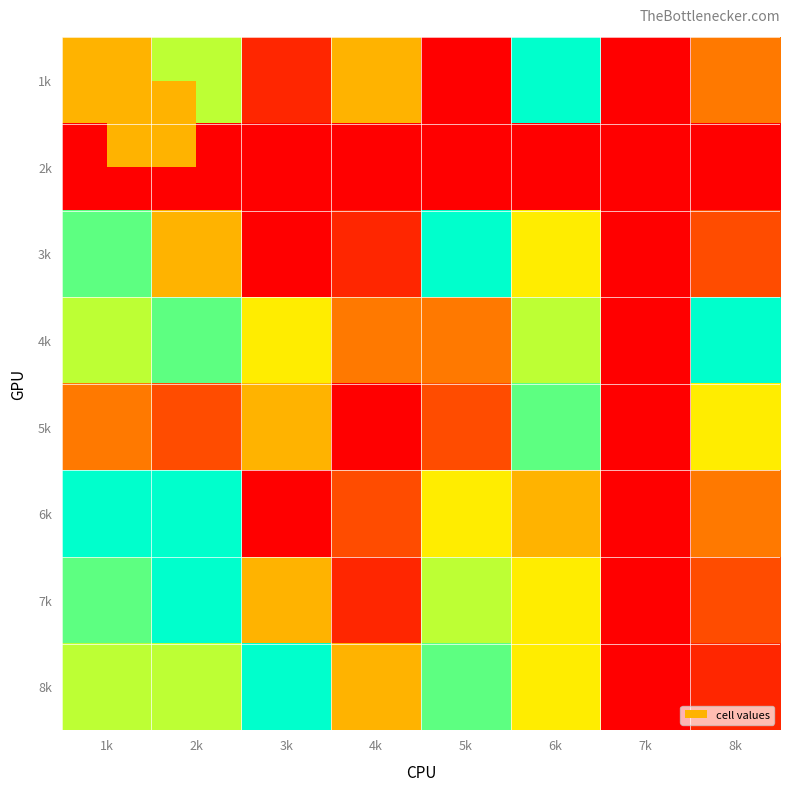

Reading right to left, transcribe all the data shown in this chart.

1k: 8k=4	7k=0	6k=9	5k=1	4k=5	3k=2	2k=7	1k=5
2k: 8k=0	7k=0	6k=0	5k=0	4k=0	3k=0	2k=0	1k=0
3k: 8k=3	7k=0	6k=6	5k=9	4k=2	3k=1	2k=5	1k=8
4k: 8k=9	7k=0	6k=7	5k=4	4k=4	3k=6	2k=8	1k=7
5k: 8k=6	7k=0	6k=8	5k=3	4k=1	3k=5	2k=3	1k=4
6k: 8k=4	7k=0	6k=5	5k=6	4k=3	3k=1	2k=9	1k=9
7k: 8k=3	7k=0	6k=6	5k=7	4k=2	3k=5	2k=9	1k=8
8k: 8k=2	7k=0	6k=6	5k=8	4k=5	3k=9	2k=7	1k=7